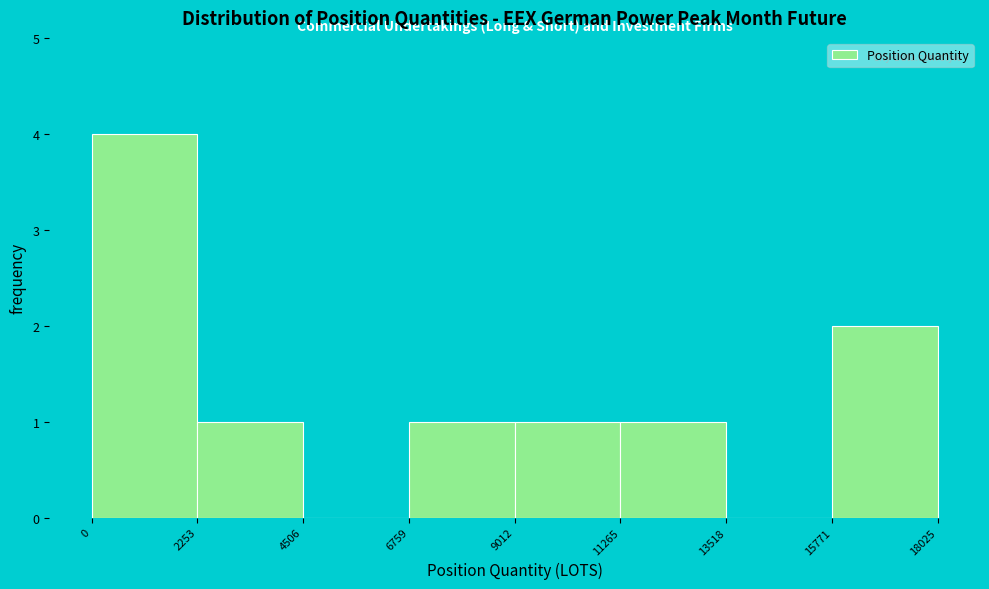

Over which range of the x-axis is the bar tallest?

0 to 2253